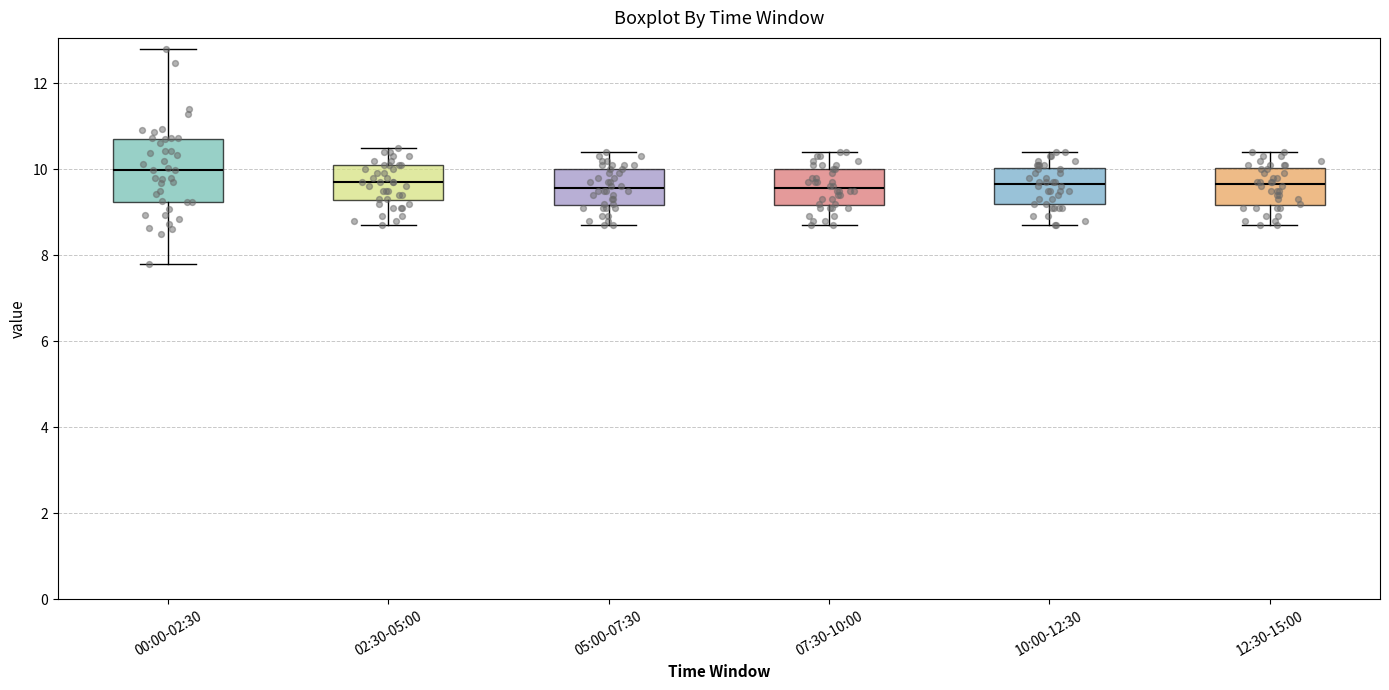

Reading left to right, transcribe this box plot: for each box, give where its median line is, the range the box spans, and where its two whiskers end, as read against the y-axis. The values are not printed on the chart, so give them approximately, as read against the axis.

00:00-02:30: median 10.0, box 9.2 to 10.8, whiskers 7.8 to 12.8
02:30-05:00: median 9.8, box 9.2 to 10.2, whiskers 8.8 to 10.6
05:00-07:30: median 9.6, box 9.2 to 10.0, whiskers 8.8 to 10.4
07:30-10:00: median 9.6, box 9.2 to 10.0, whiskers 8.8 to 10.4
10:00-12:30: median 9.6, box 9.2 to 10.0, whiskers 8.8 to 10.4
12:30-15:00: median 9.6, box 9.2 to 10.0, whiskers 8.8 to 10.4